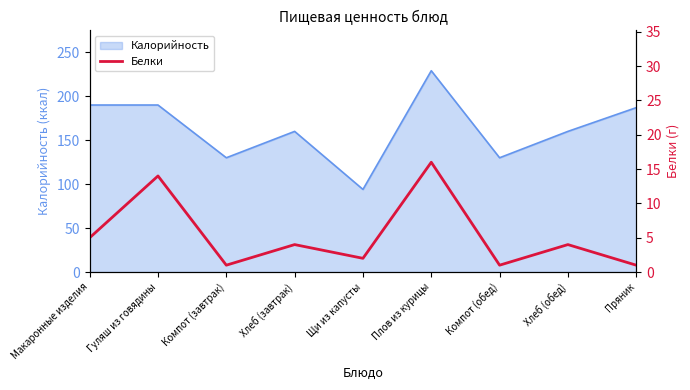

The value of Калорийность at Щи из капусты is 94. True or false?

True